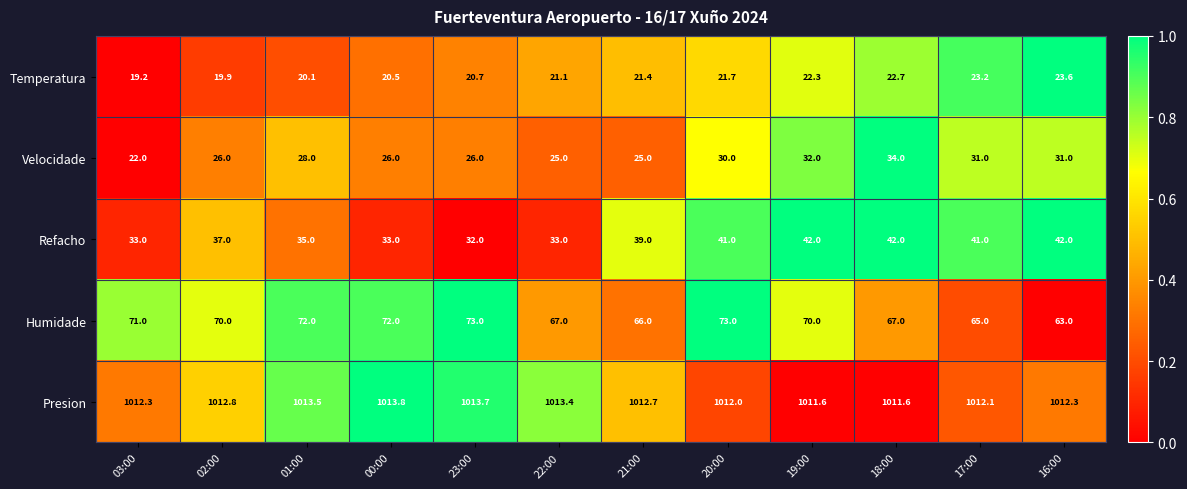

How many values in the Humidade series are below 70?

5